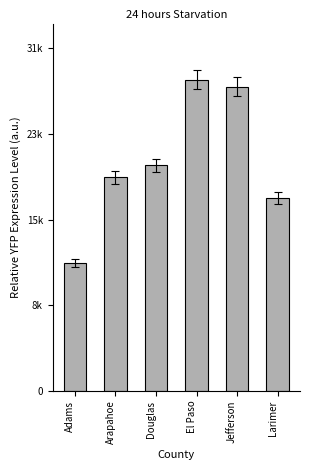

At which label does the data first exceed 20325?

El Paso